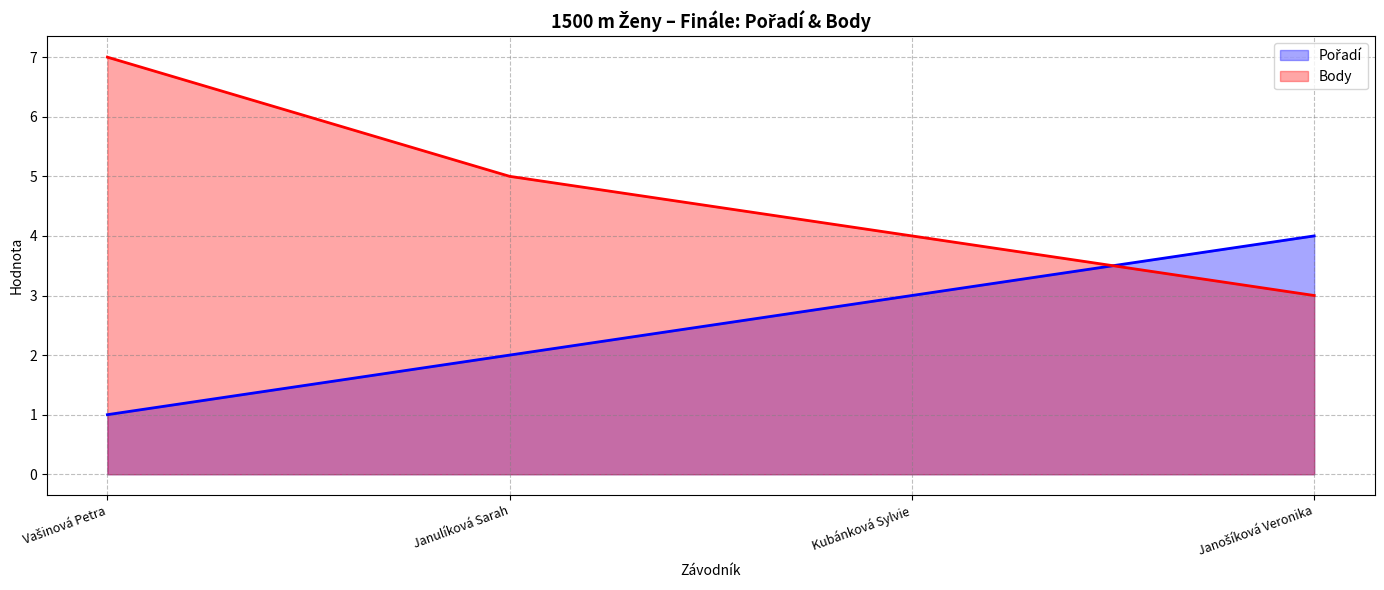

At which label is Pořadí closest to 2?

Janulíková Sarah